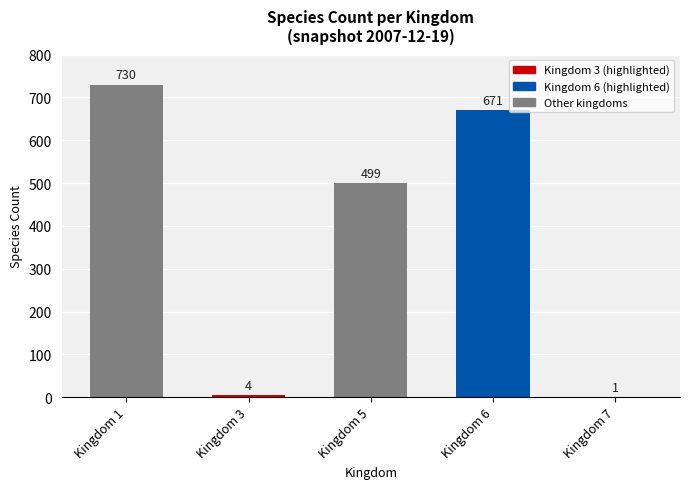

Is it true that the value at Kingdom 5 is 318?

False